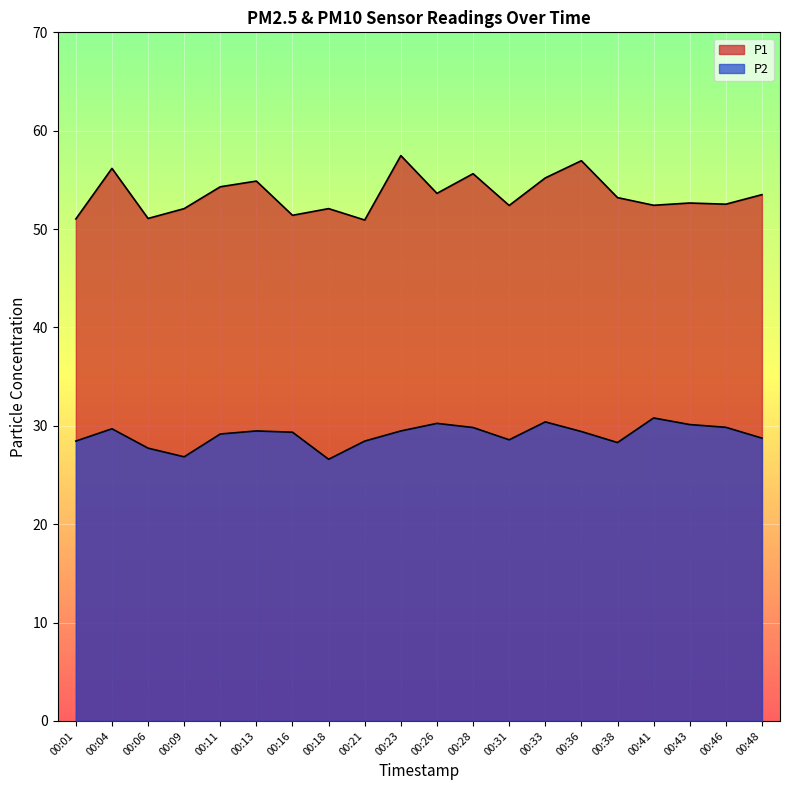

The P1 series shows 20.2 at 00:23. True or false?

False